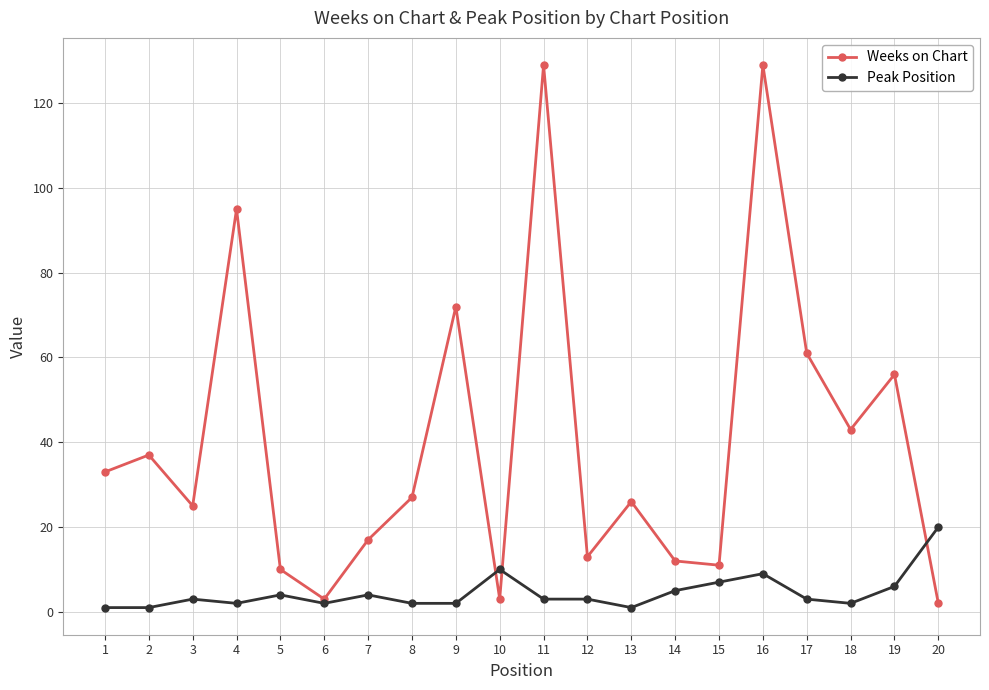

At how many categories does at least one series exceed 101?

2